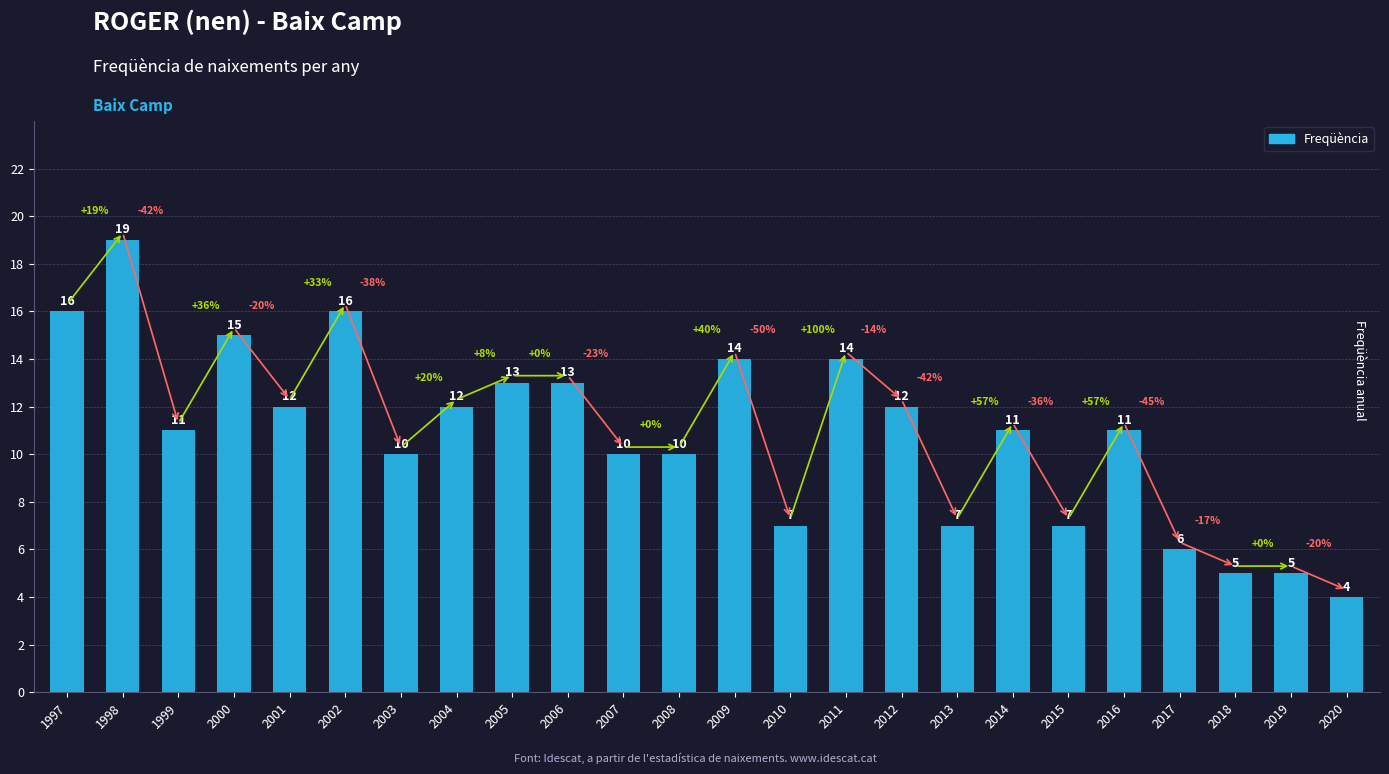

The chart shows a value of 13 at 2005. True or false?

True